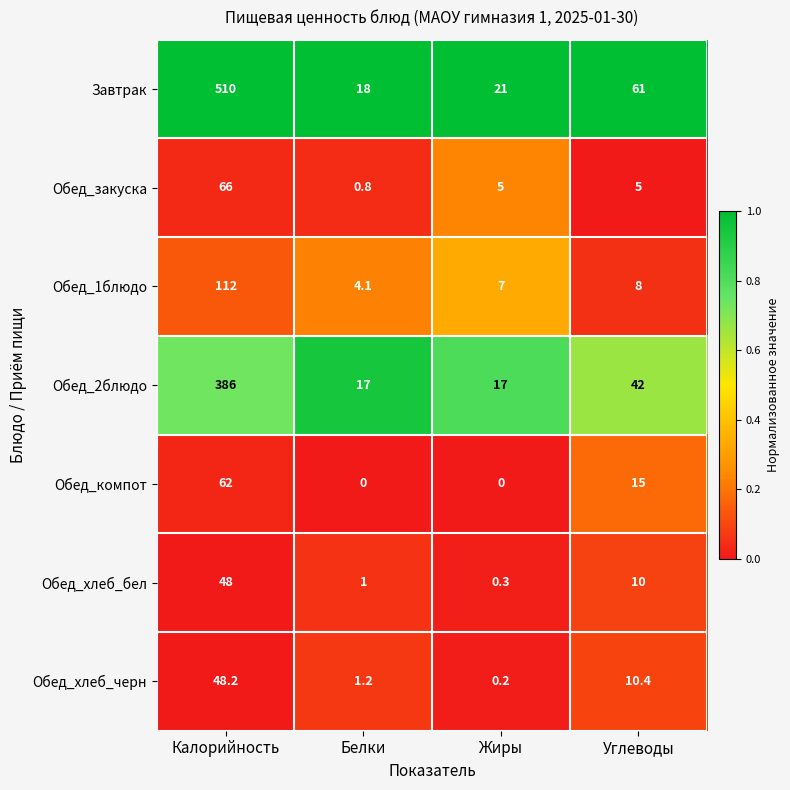

Is it true that Обед_2блюдо equals 225.7 at Калорийность?

False